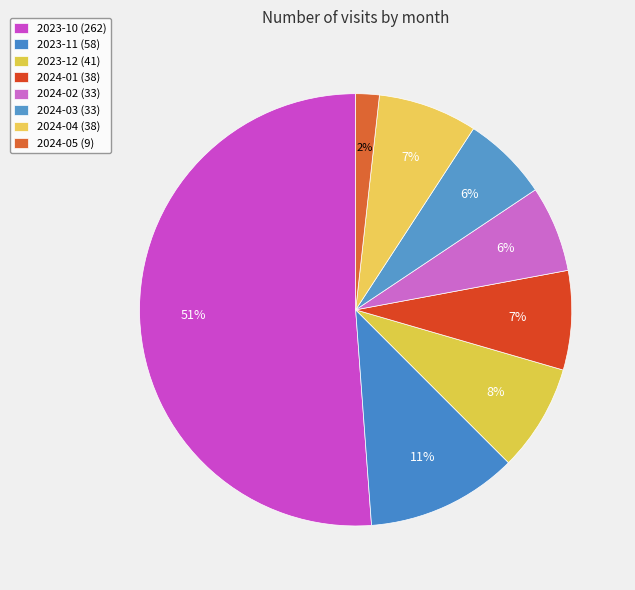

Which slice is the smallest?

2024-05